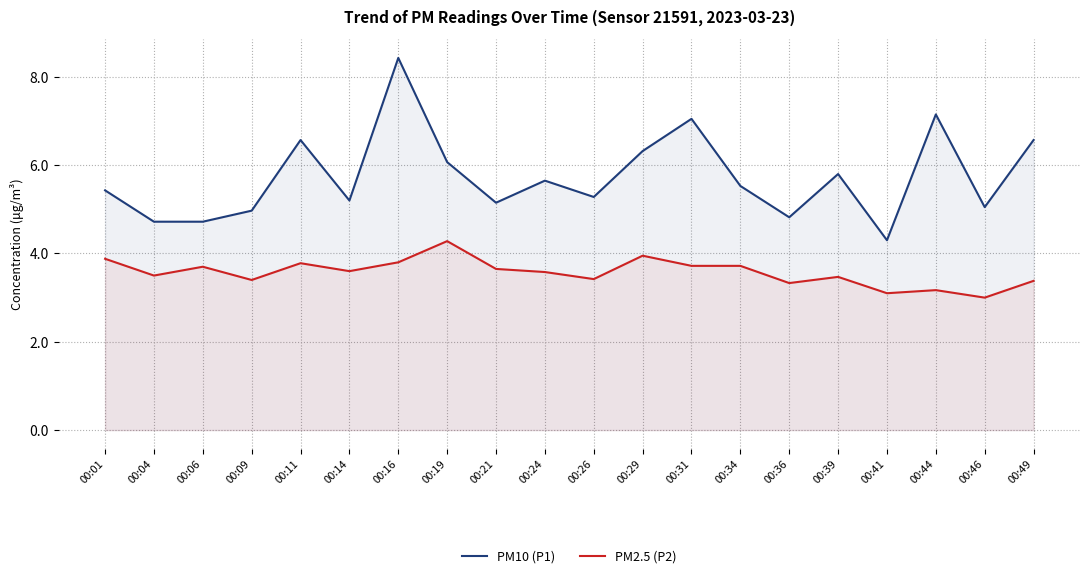

What is the difference between the maximum and minimum values in the PM2.5 (P2) series?

1.3